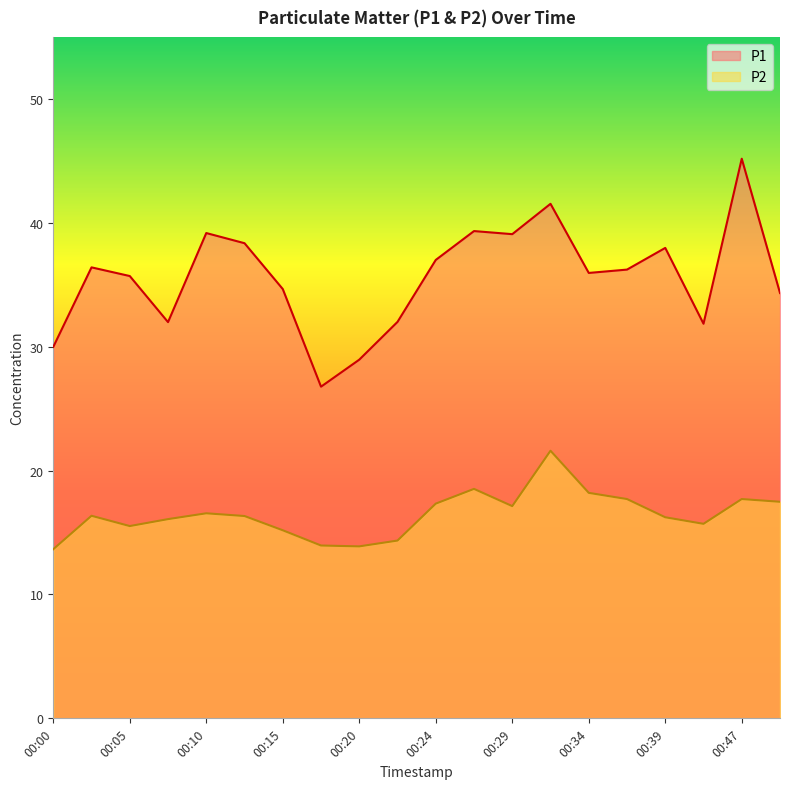

Which series changed the most between 00:39 and 00:42?

P1